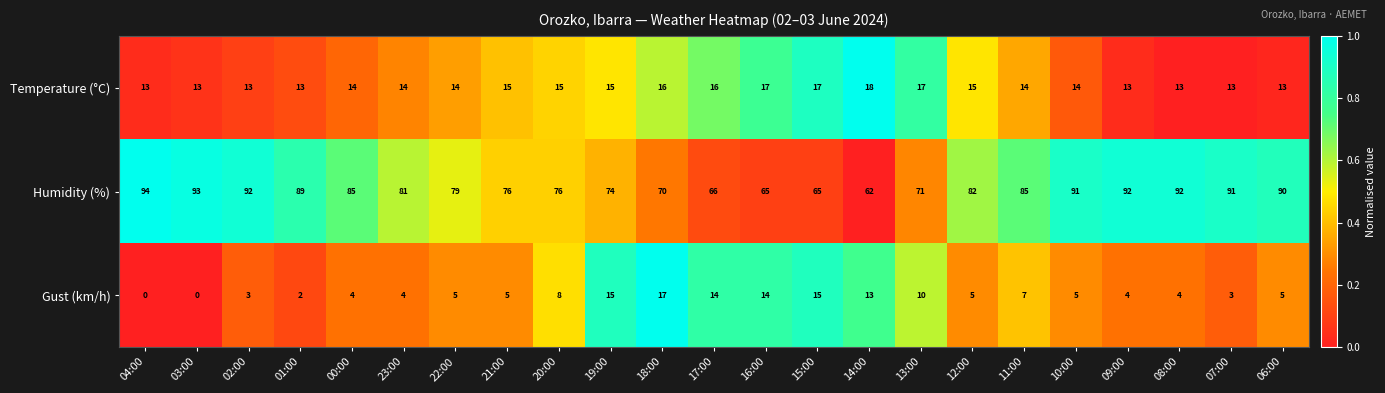

Where is Gust (km/h) nearest to the value 8?

20:00